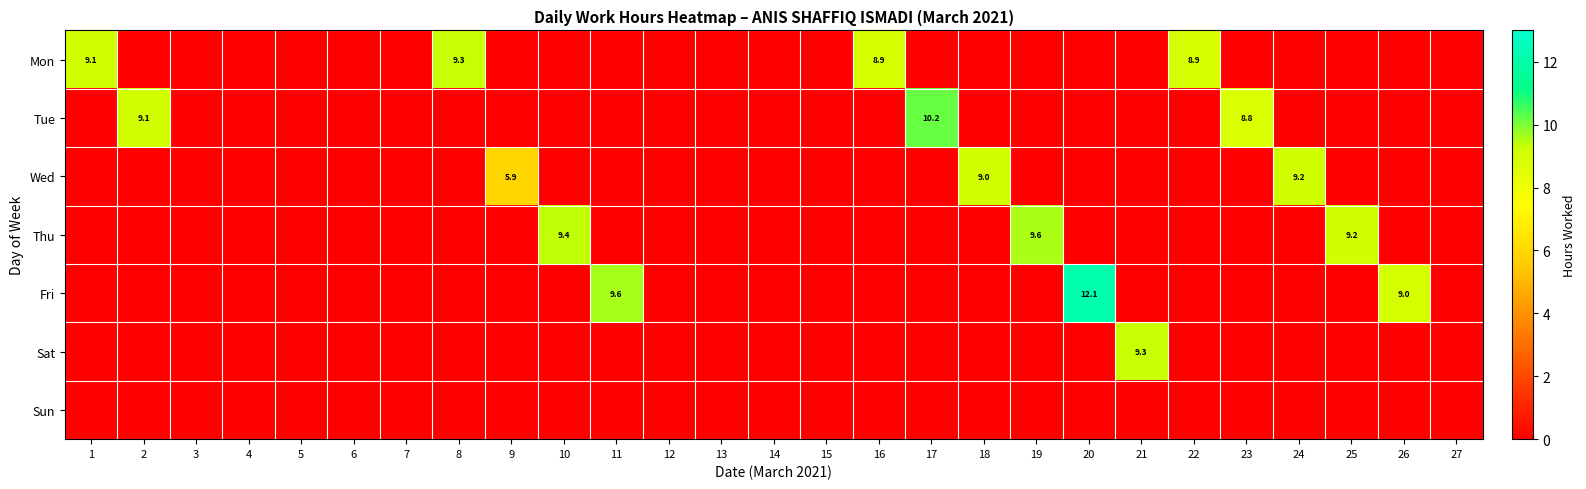

The Wed series shows 1.5 at 9. True or false?

False